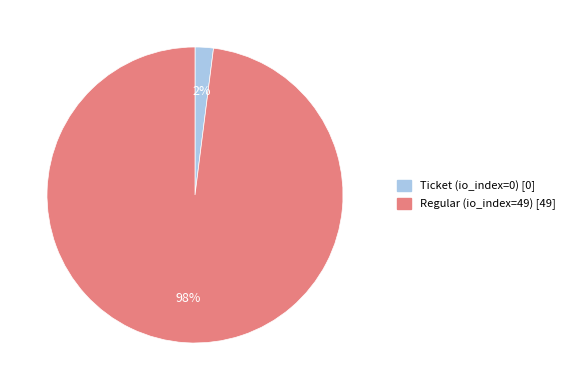

To the nearest percent, what is the difference between the largest and smallest slice percentages?

96%